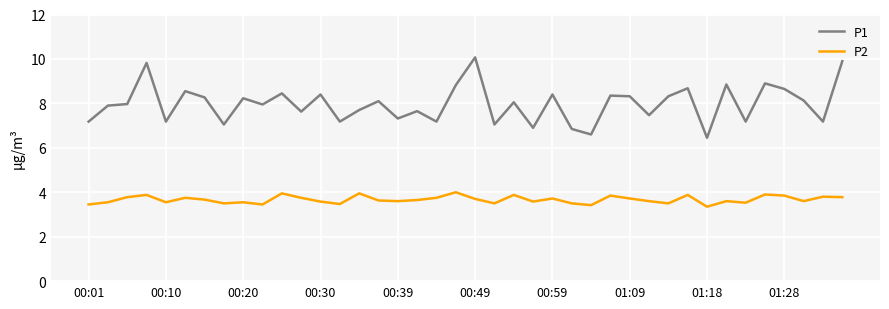

Does the chart have visible grid lines?

Yes